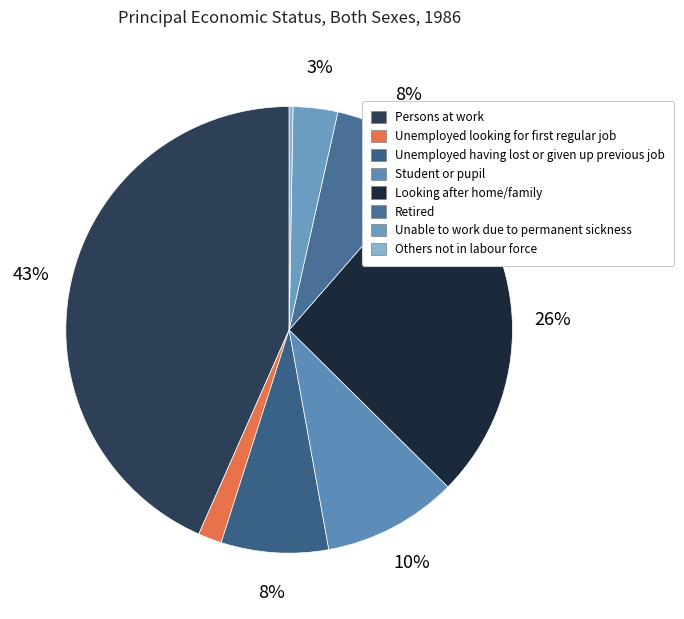

To the nearest percent, what percentage of the pie is Student or pupil?

10%